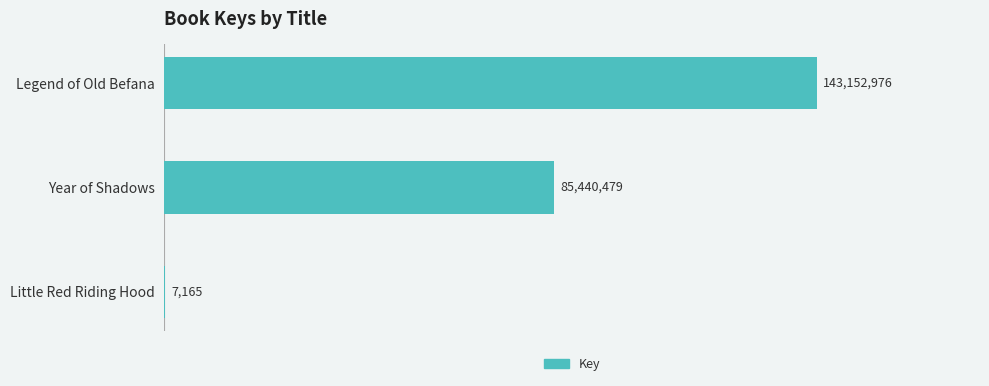

What is the greatest value displayed?

143152976